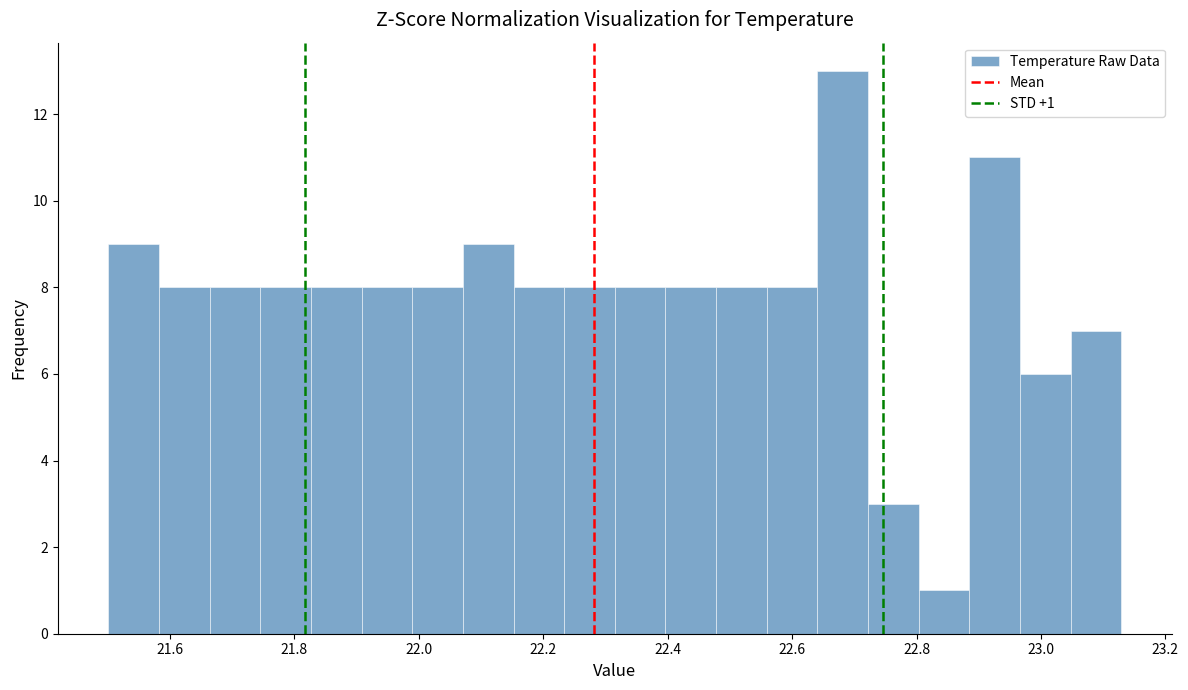

Over which range of the x-axis is the bar tallest?

22.64 to 22.72